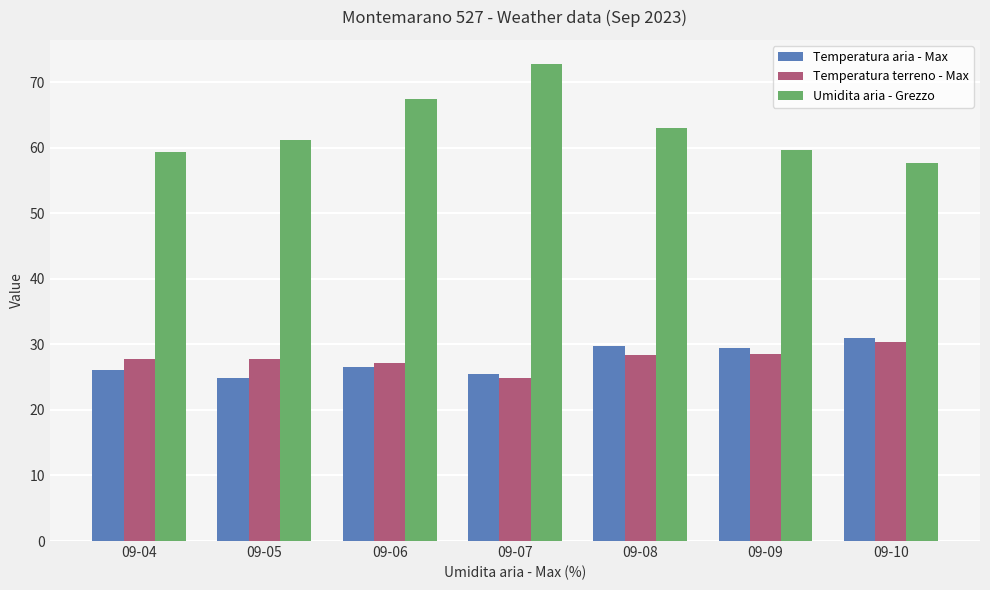

What is the total value across all series at 09-04?

113.2